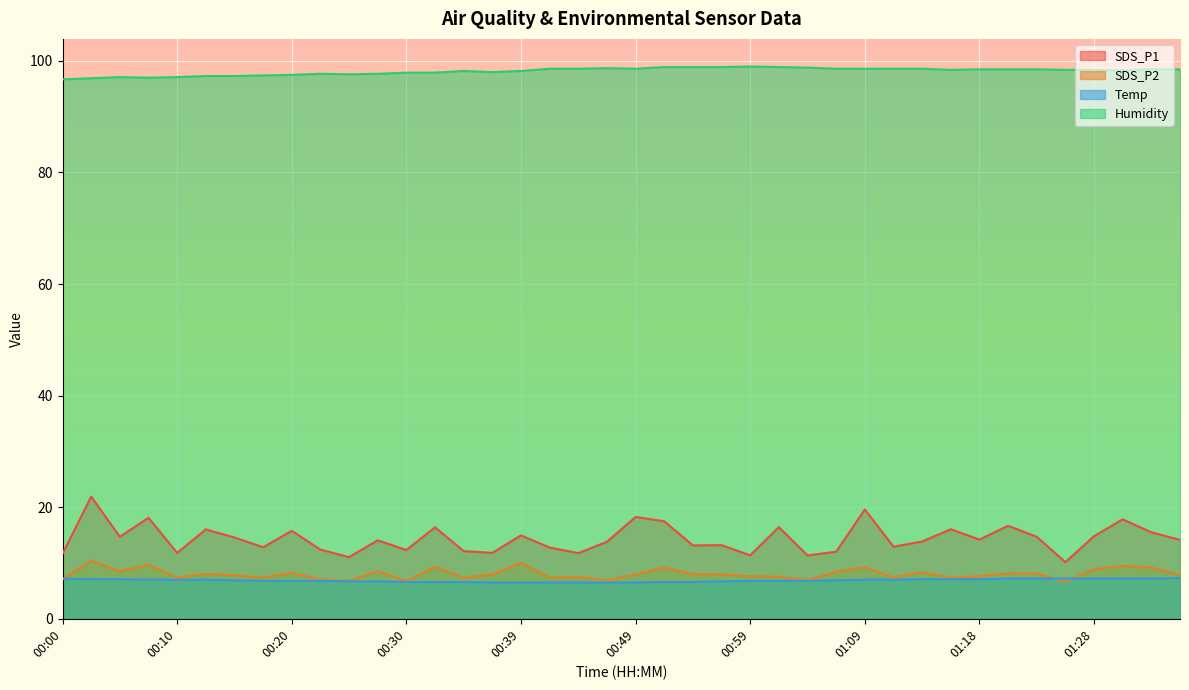

What is the spread (max minus min) of values at 00:17?

90.6